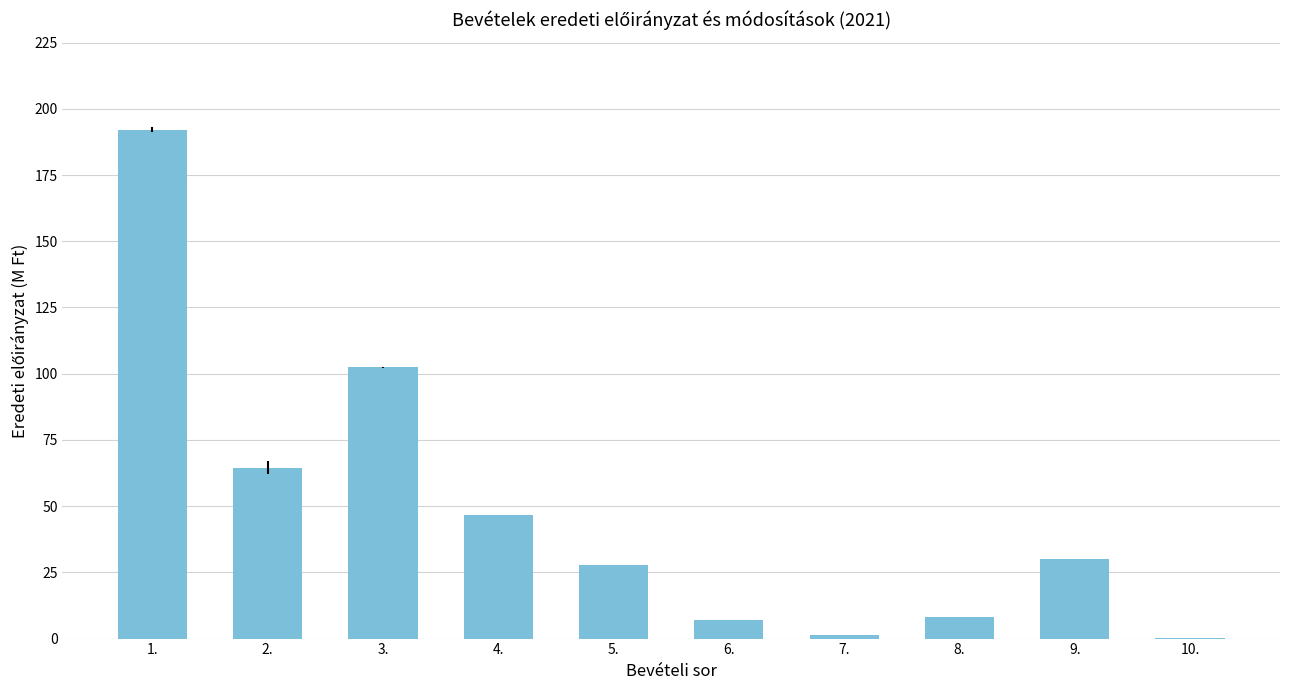

Is it true that the value at 9. is 30.0?

True